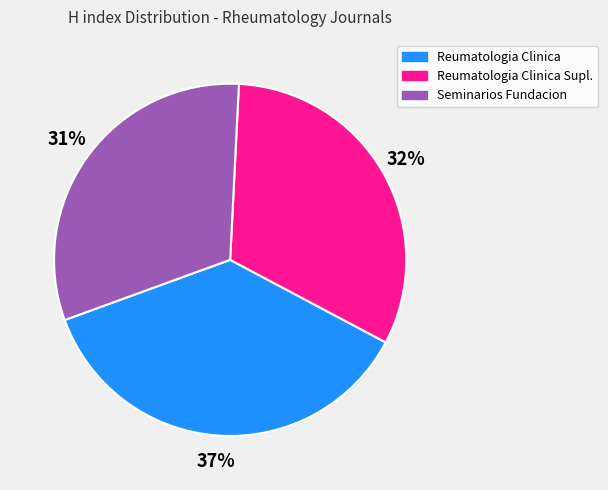

Does any single category account for the majority?

No